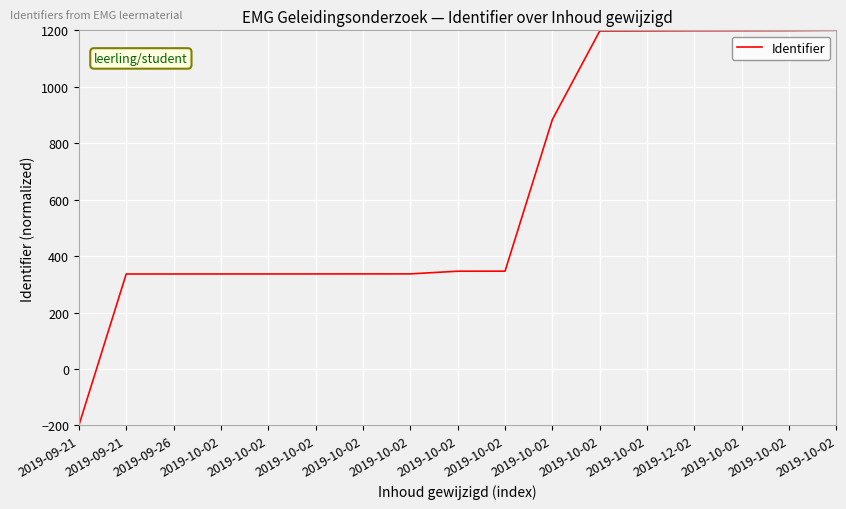

The value at 2019-10-02 is 346.6. True or false?

True